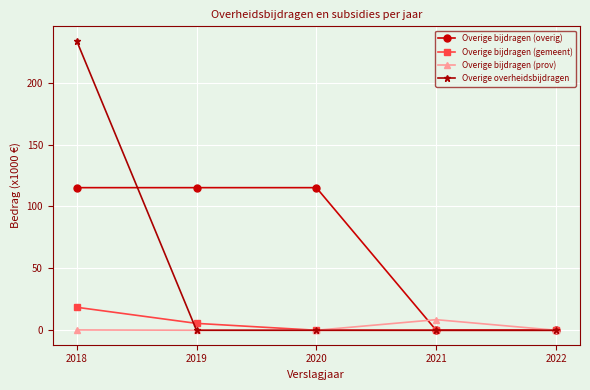

What is the value of the Overige bijdragen (overig) point at the 2nd from the left?

115.2